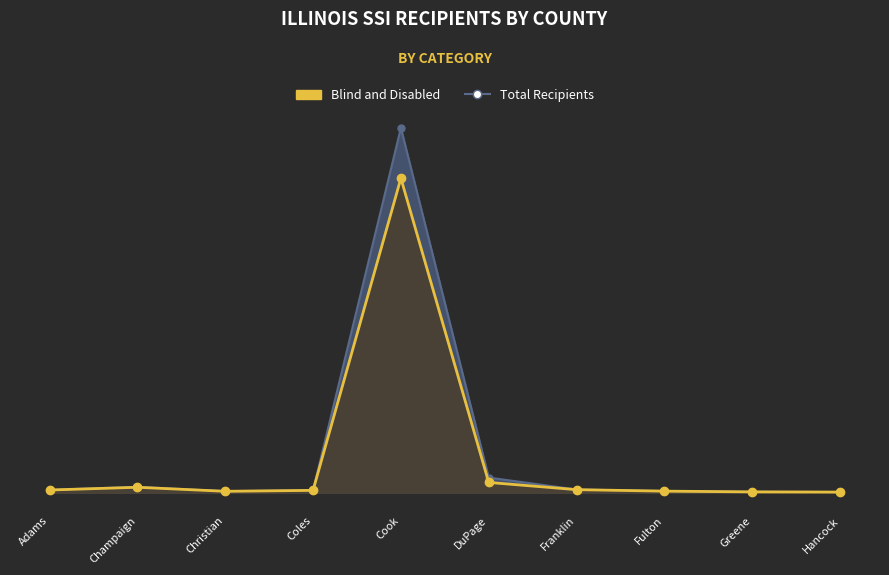

How many lines are shown in the chart?

2